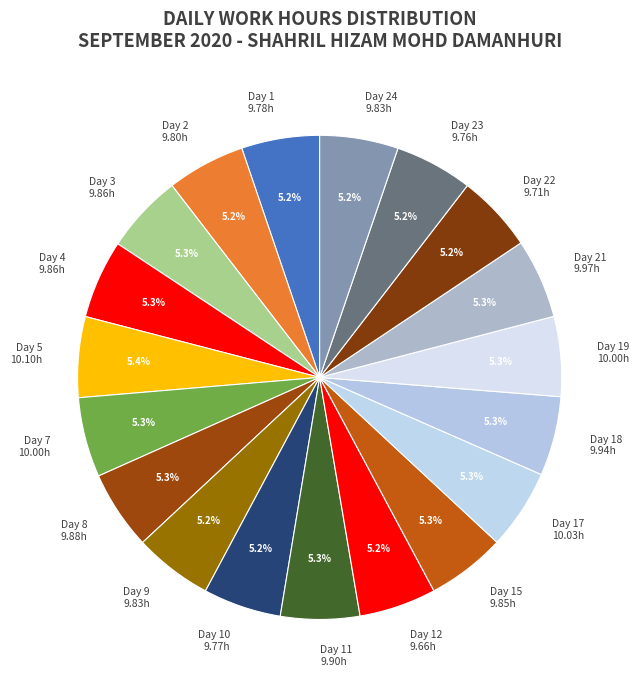

What is the ratio of the value at Day 5 to the value at Day 21?

1.0